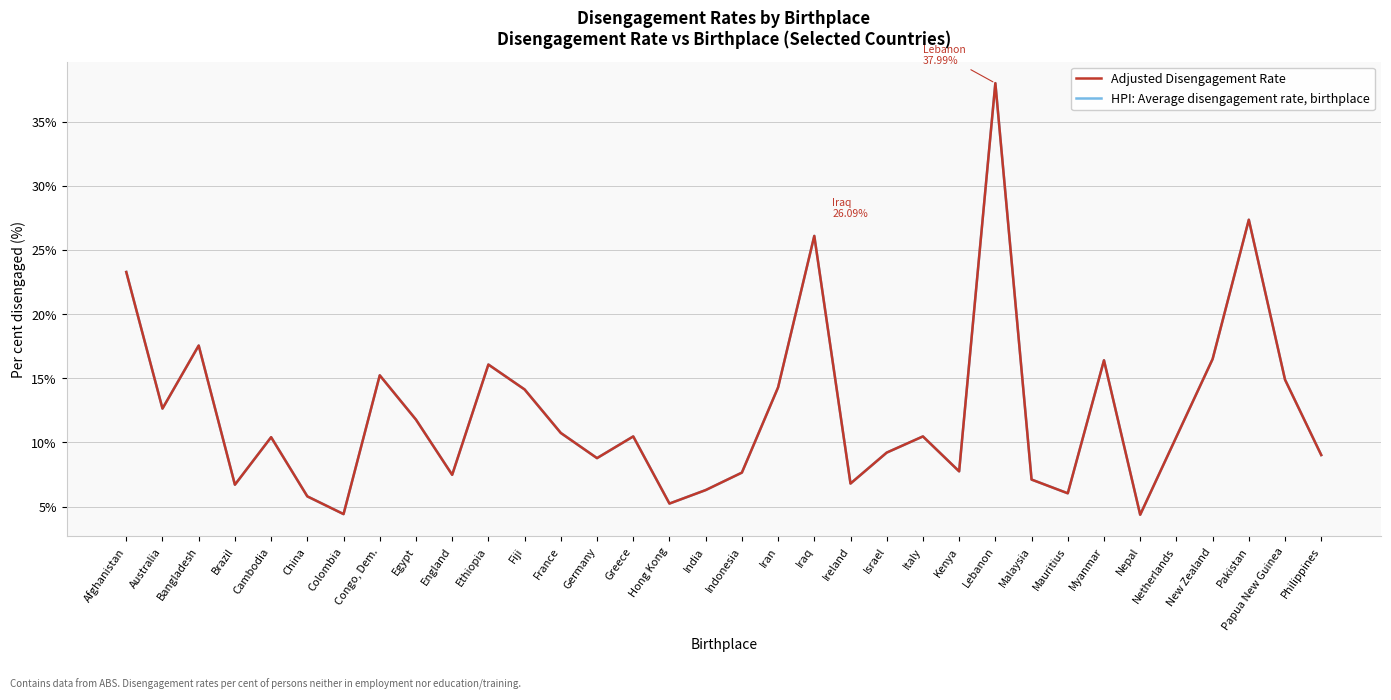

Is it true that Adjusted Disengagement Rate equals 3.2 at Brazil?

False